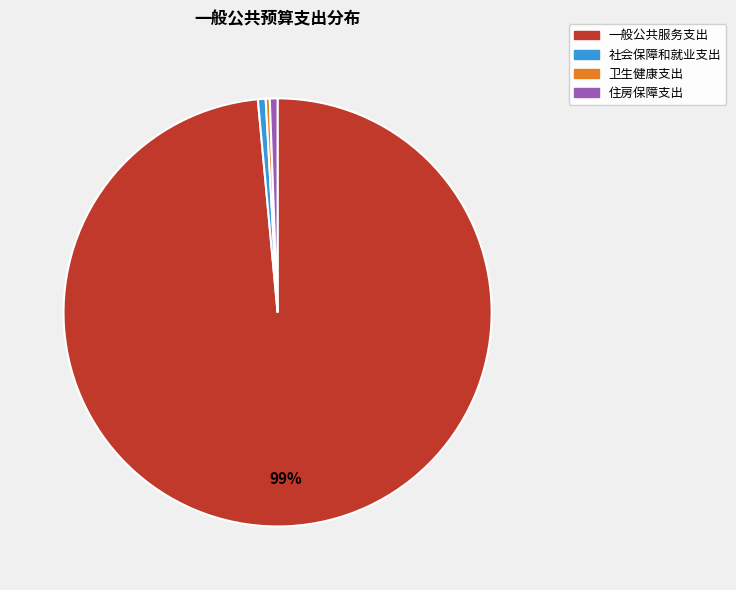

How many slices are in this pie chart?

4